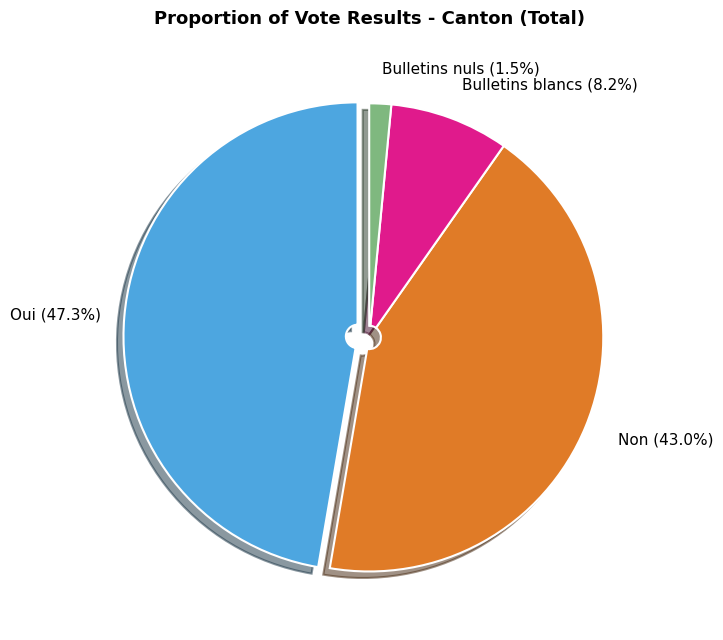

Between Oui and Non, which is larger?

Oui